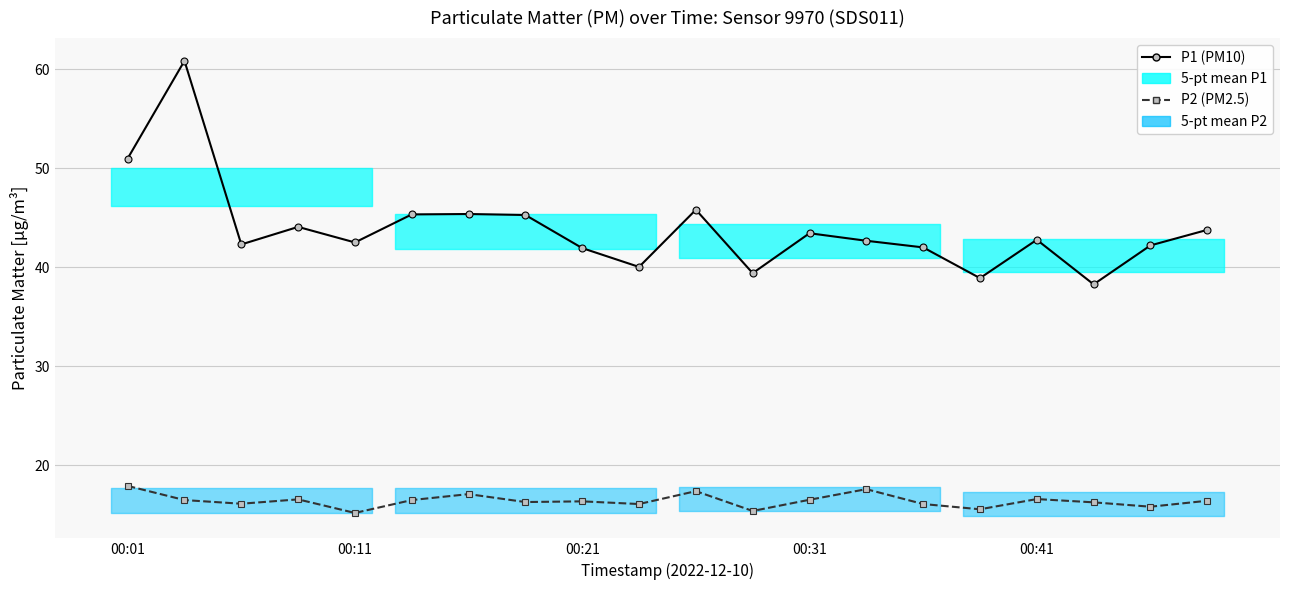

Which series has the largest range (max minus min)?

P1 (PM10)